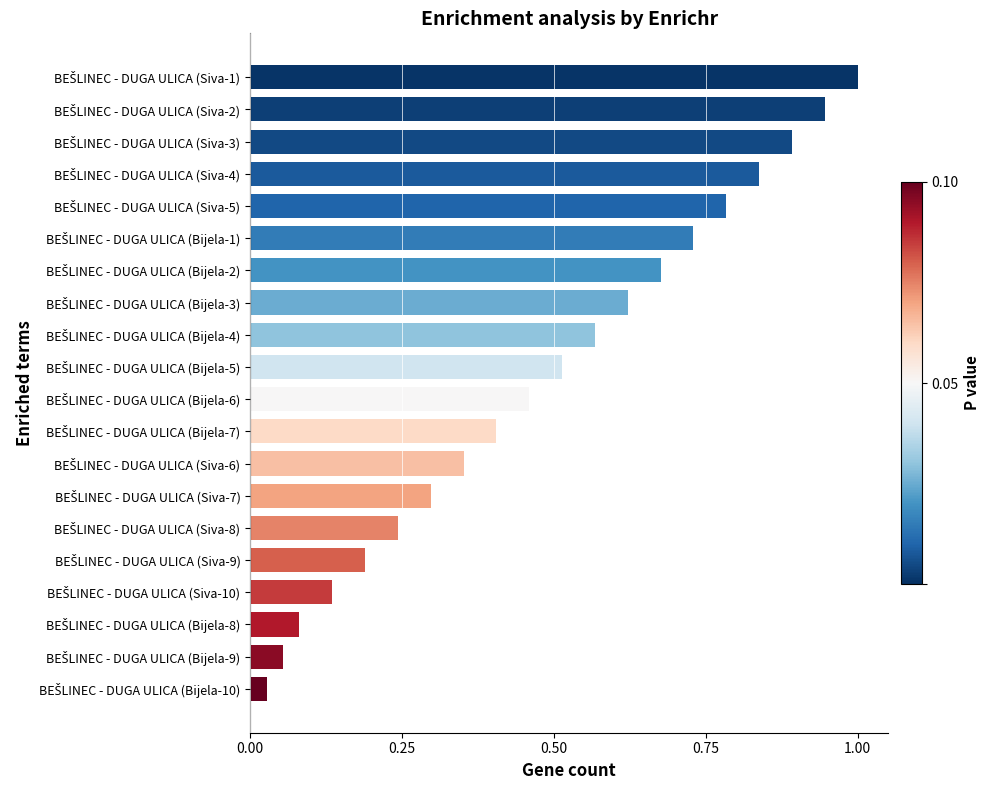

What is the sum of all values?

9.8